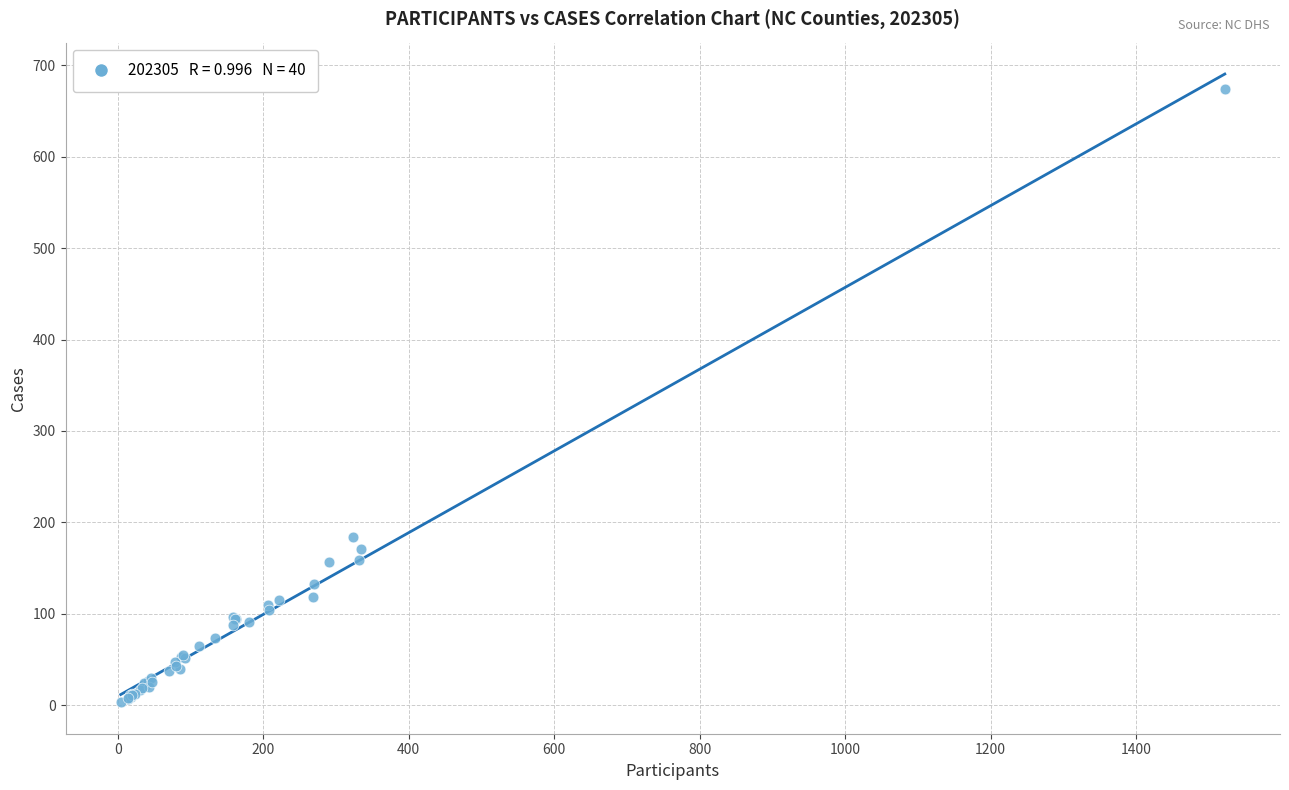

What Y value in the scatter plot is closest to 338?

184